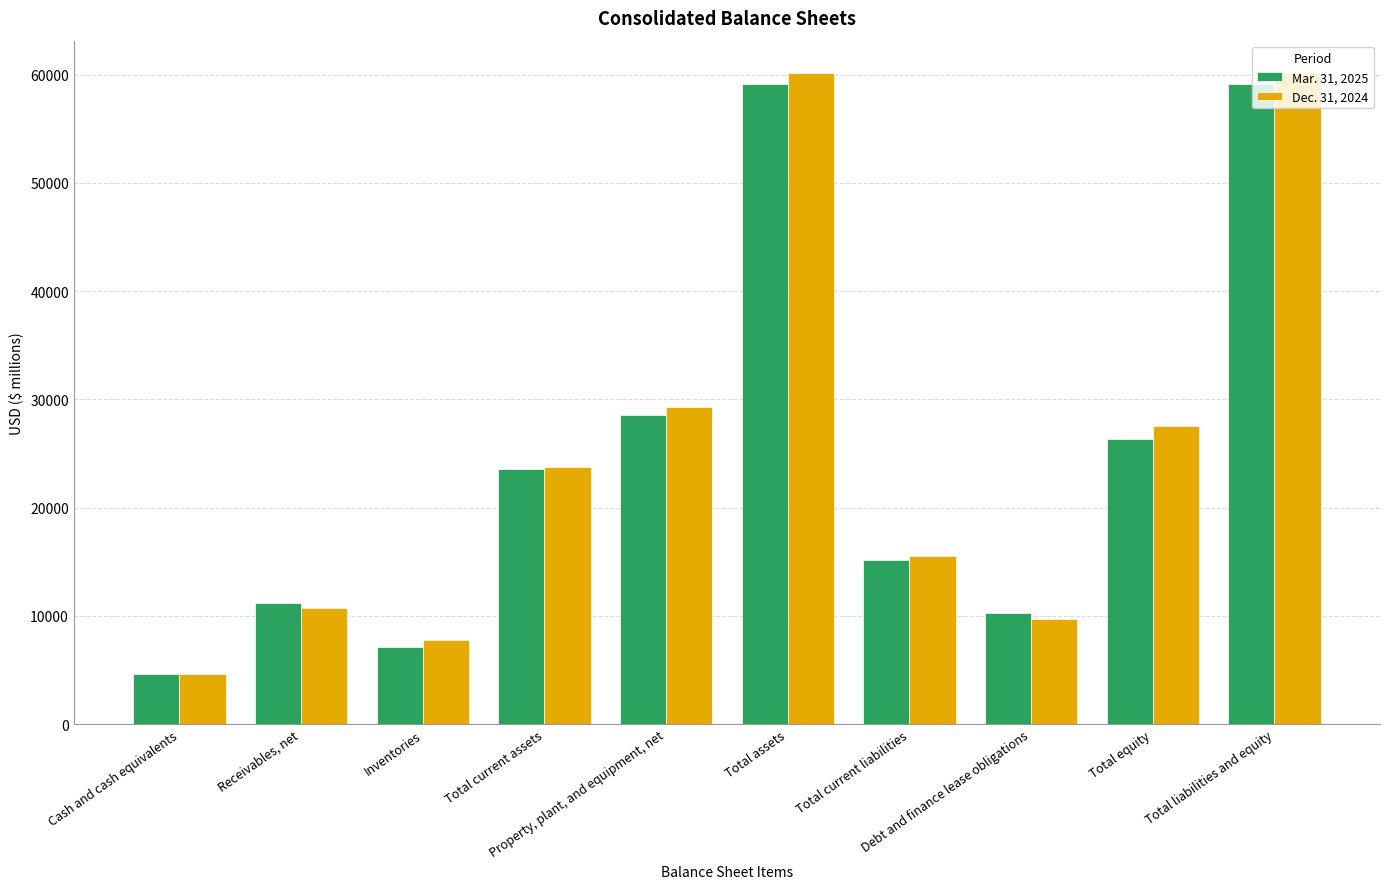

What is the average value of the Mar. 31, 2025 series?

24525